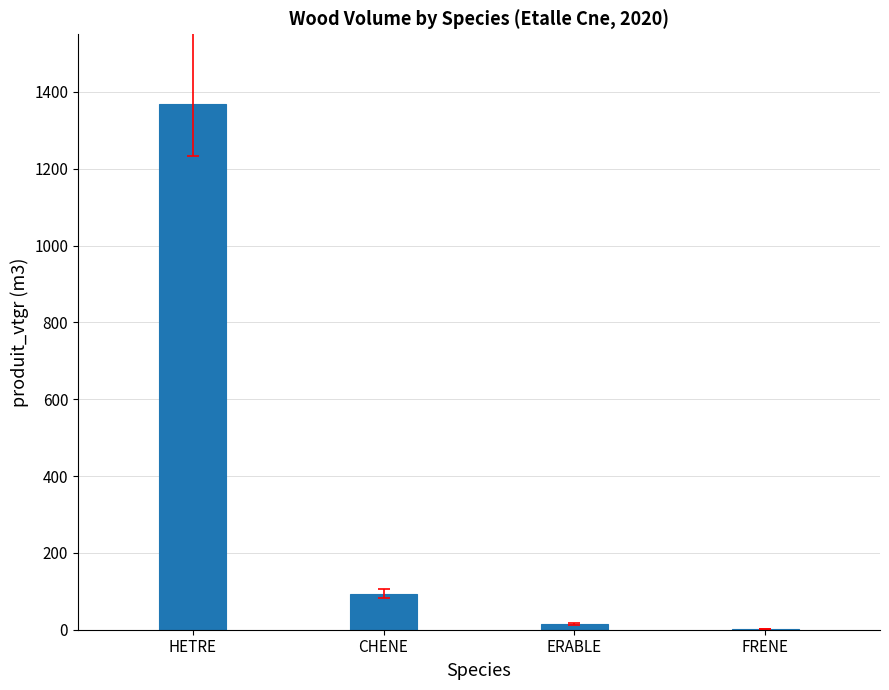

Read the value at HETRE.

1369.1